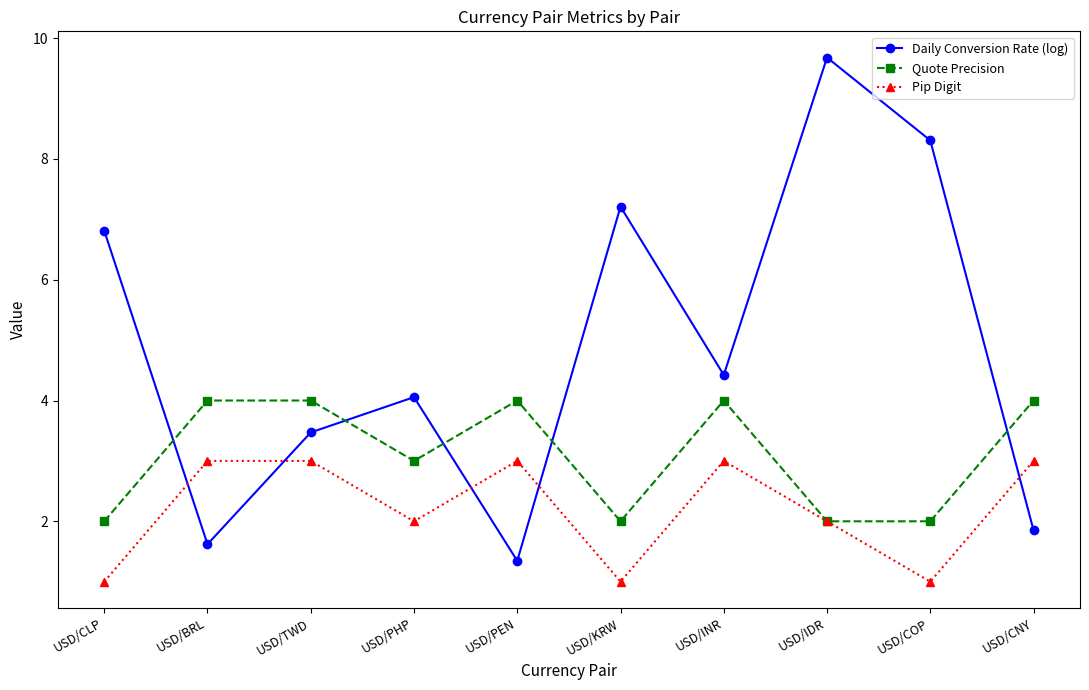

What is the label of the 6th point from the right?

USD/PEN